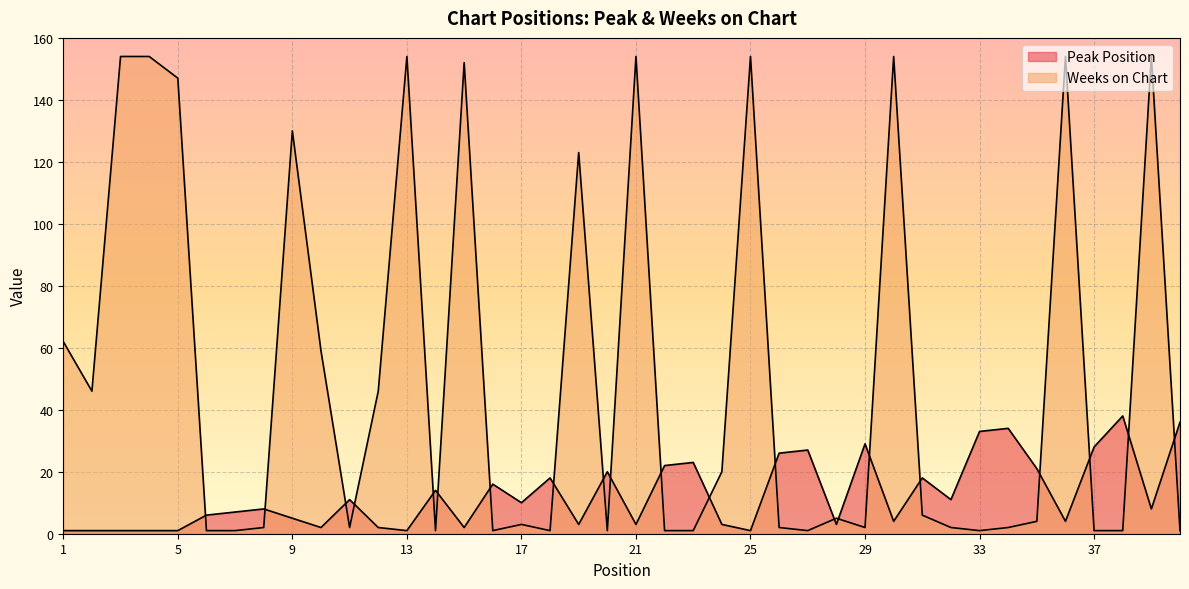

How many times do Peak Position and Weeks on Chart cross each other?

21